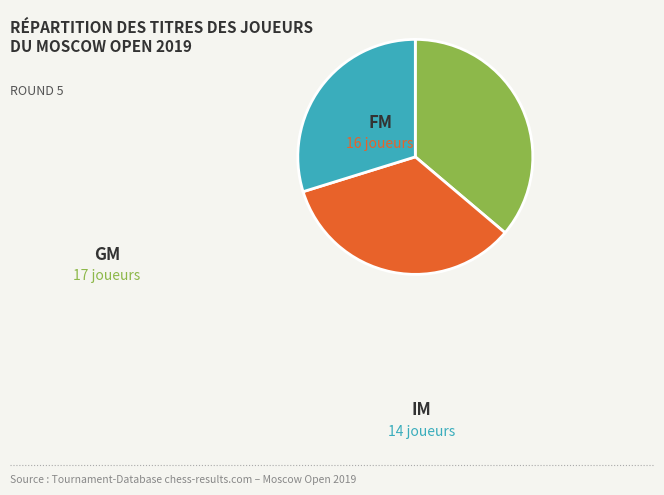

Does any single category account for the majority?

No